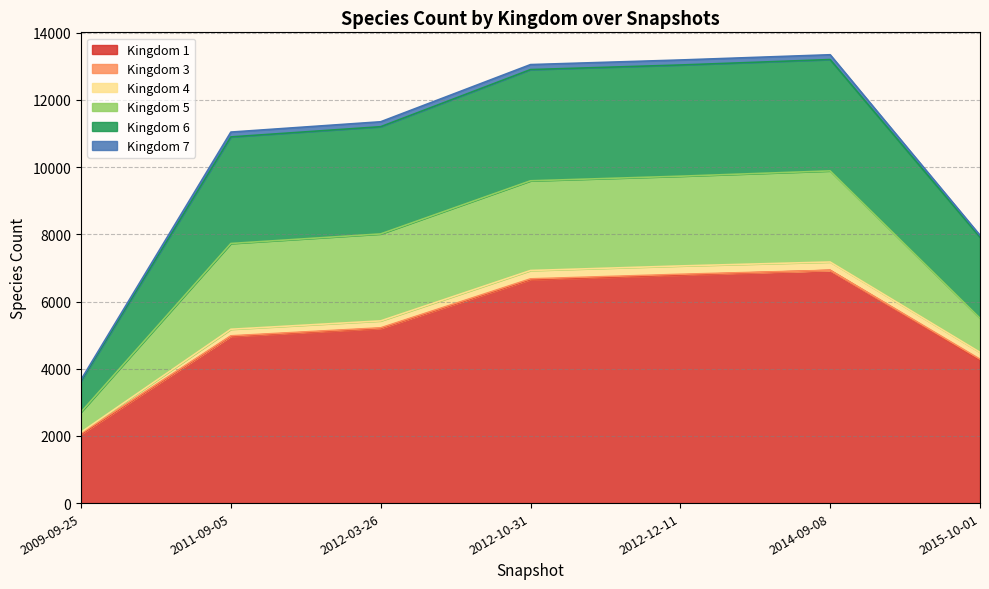

How many data points in 4 are less than 207?

3